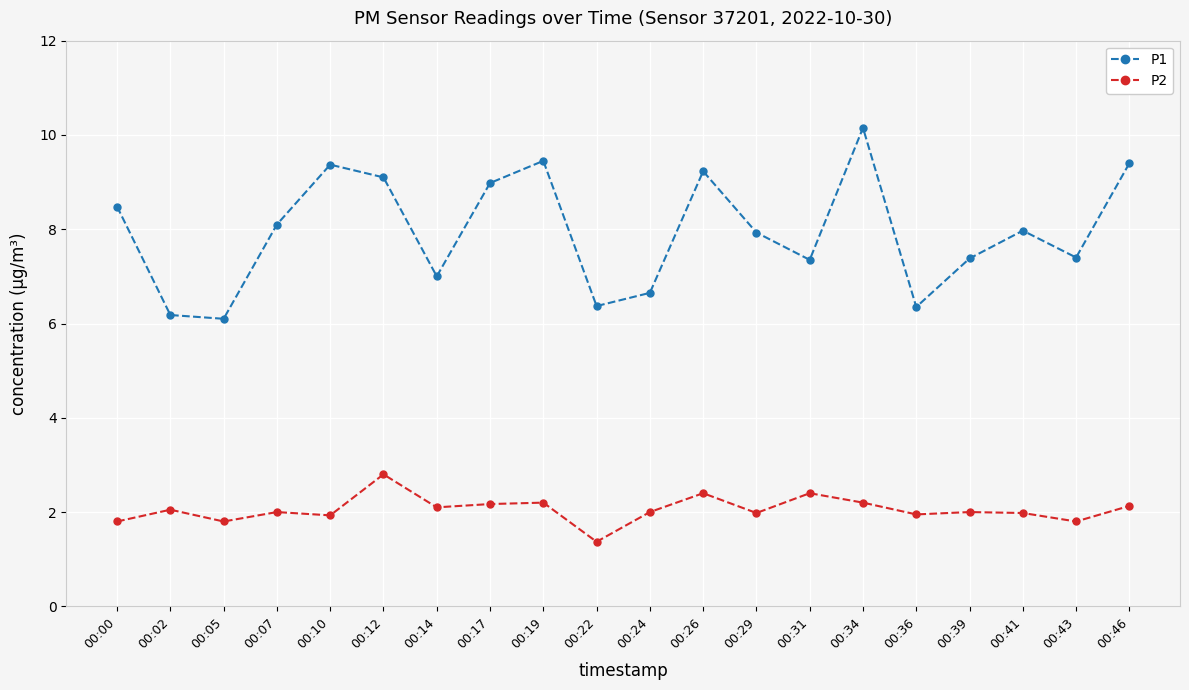

True or false: P2 and P1 intersect in this chart.

False